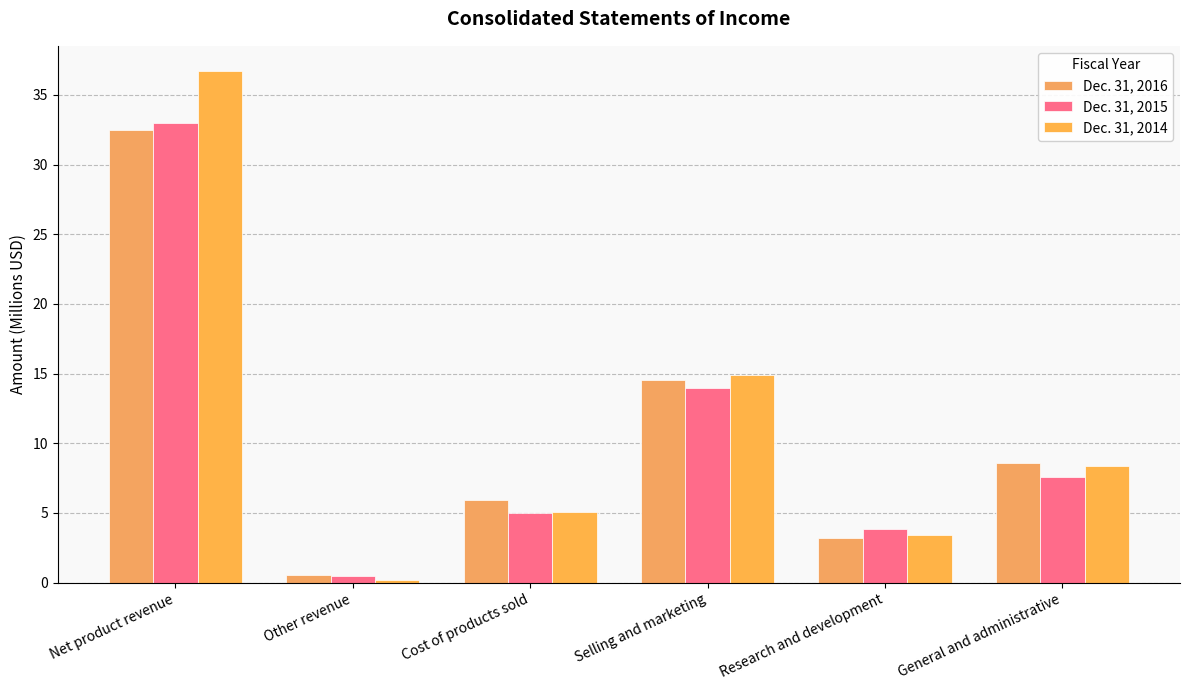

Which label corresponds to the smallest value in the chart?

Other revenue